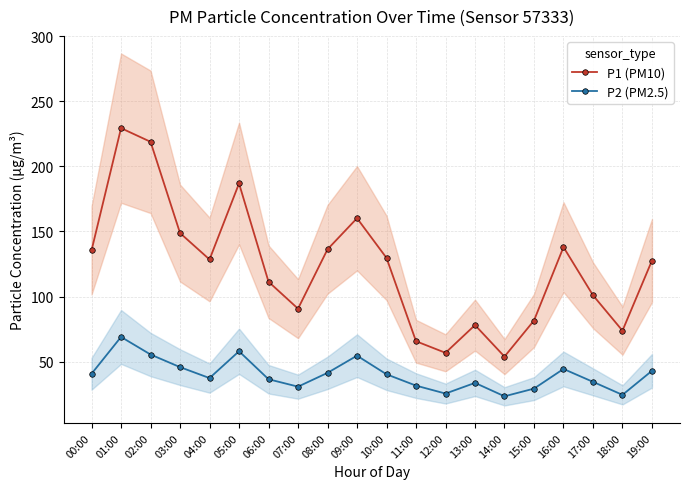

Is the value of P2 (PM2.5) at 17:00 greater than the value of P1 (PM10) at 07:00?

No